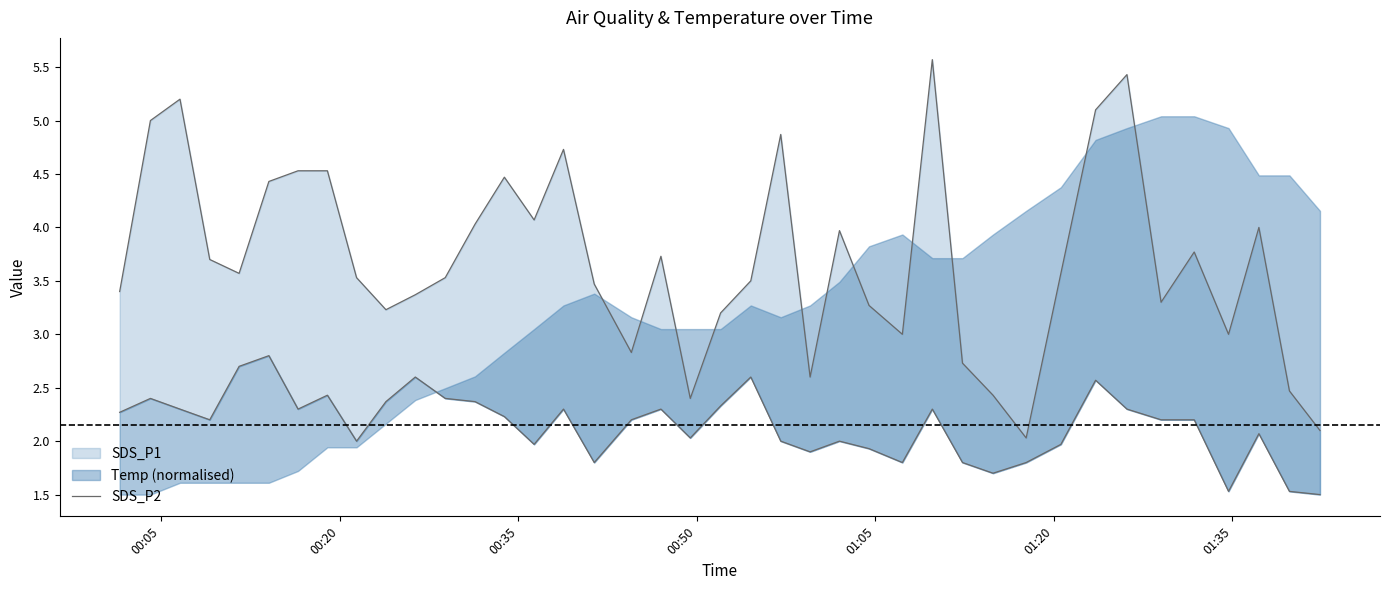

What is the value of the 16th point from the left?

2.3